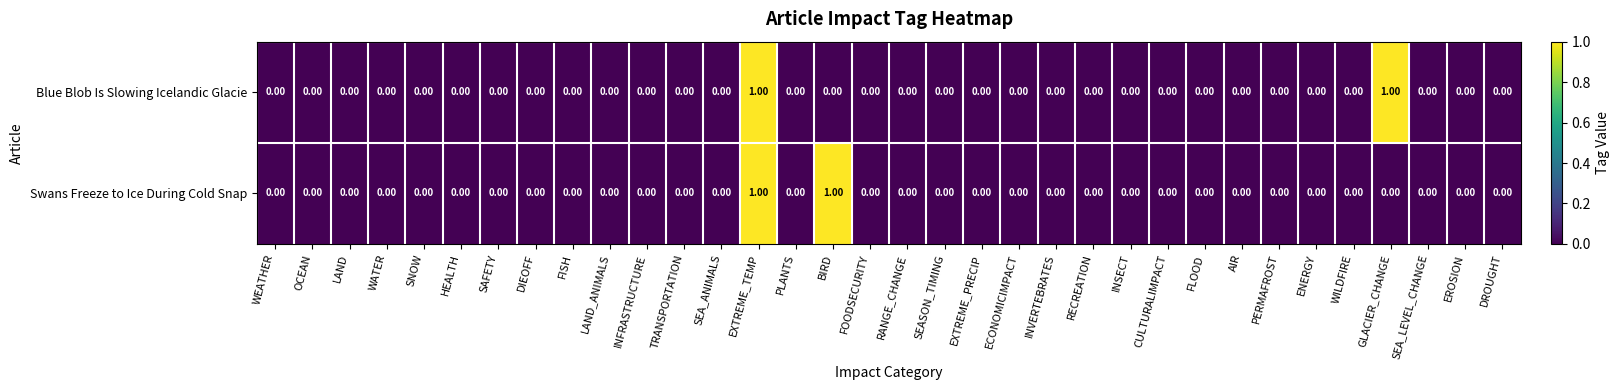

How many categories are shown in the chart?

34